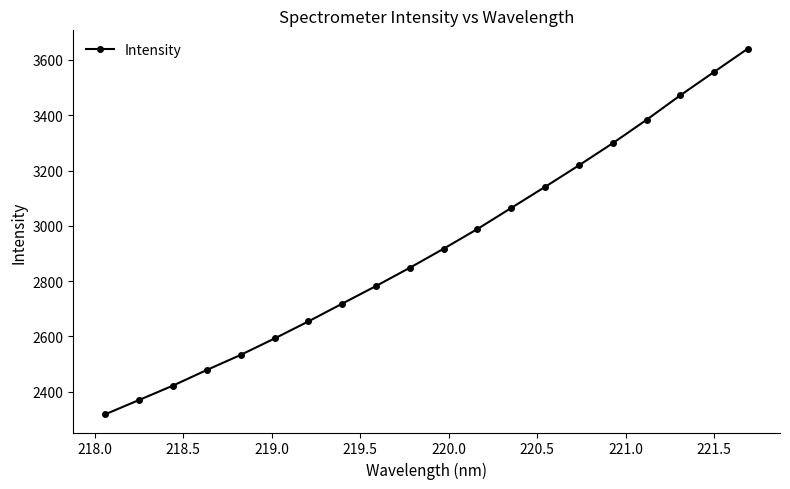

What is the greatest value displayed?

3641.2